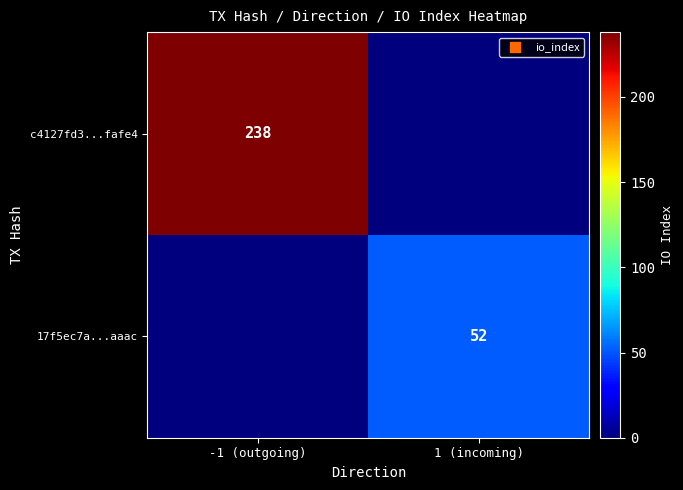

Is it true that 17f5ec7a...aaac equals 52 at 1 (incoming)?

True